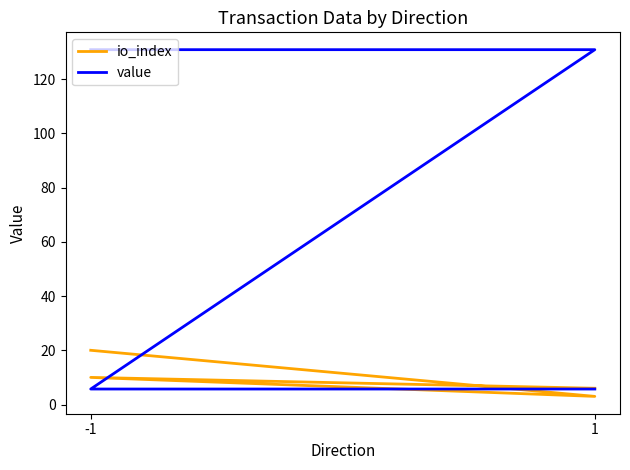

What is the value of the io_index point at the 4th from the left?

6.0